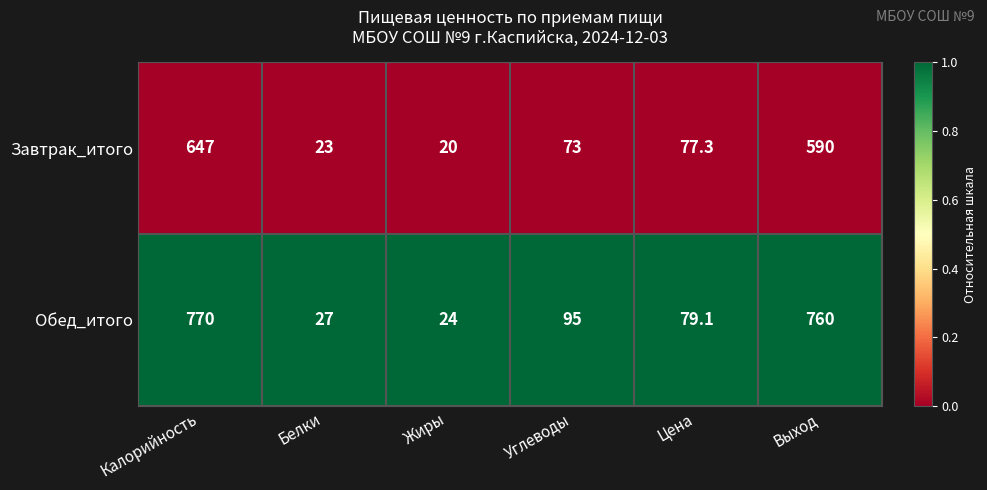

Reading right to left, transcribe all the data shown in this chart.

Завтрак_итого: 590.0	77.3	73.0	20.0	23.0	647.0
Обед_итого: 760.0	79.1	95.0	24.0	27.0	770.0